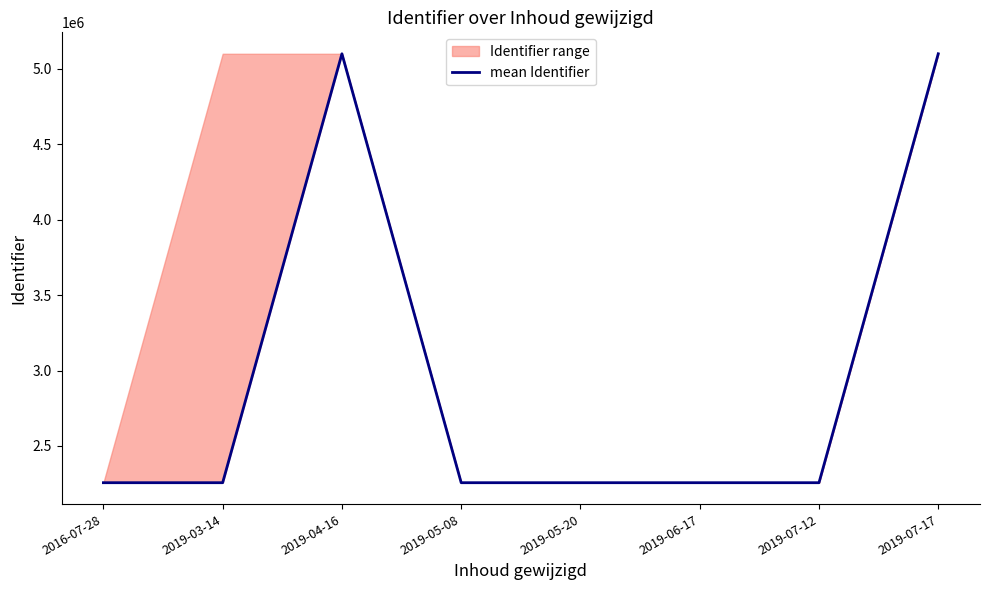

Reading right to left, list all the values displayed in this chart.

2019-07-17=5099049.2	2019-07-12=2256690.5	2019-06-17=2256706.0	2019-05-20=2256698.0	2019-05-08=2256703.0	2019-04-16=5099044.0	2019-03-14=2256708.8	2016-07-28=2256701.0